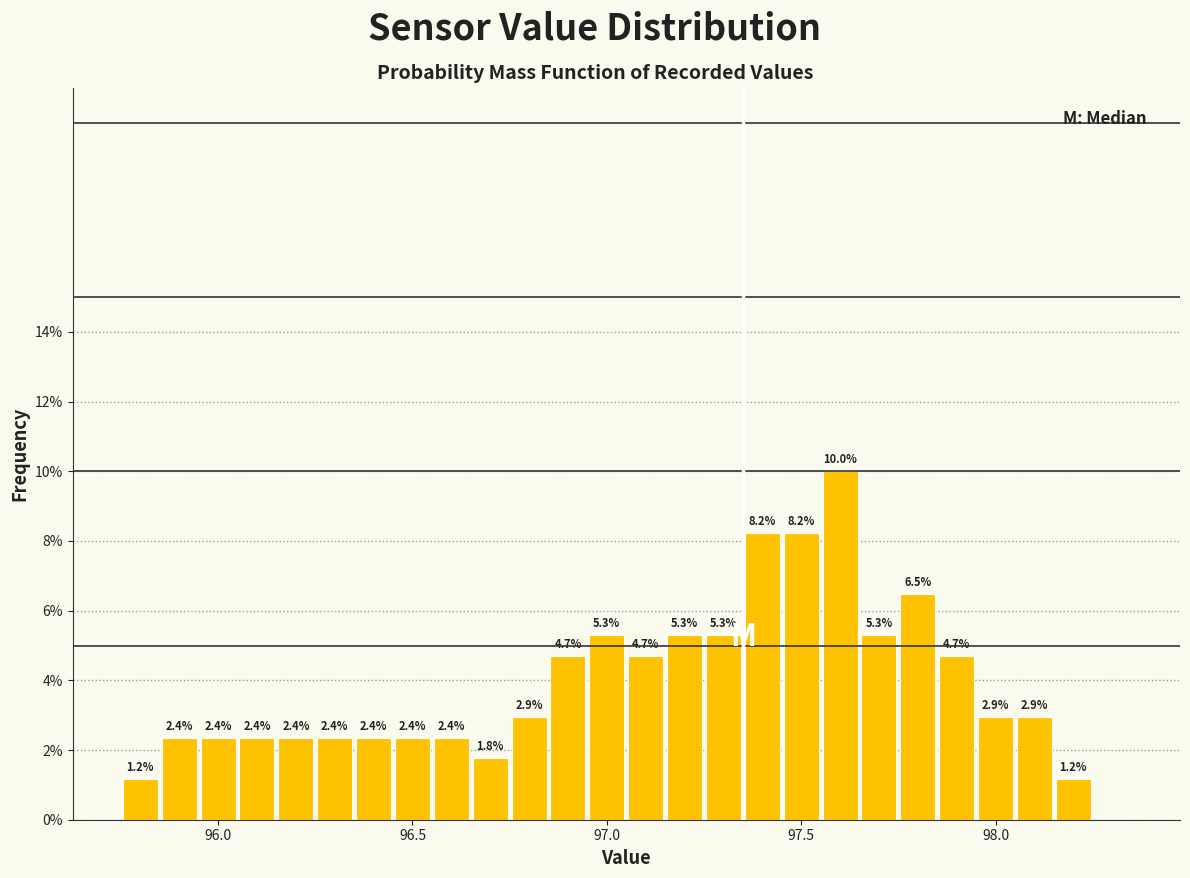

Read against the x-axis, roughly where is the centre of the tallest bar?

97.60